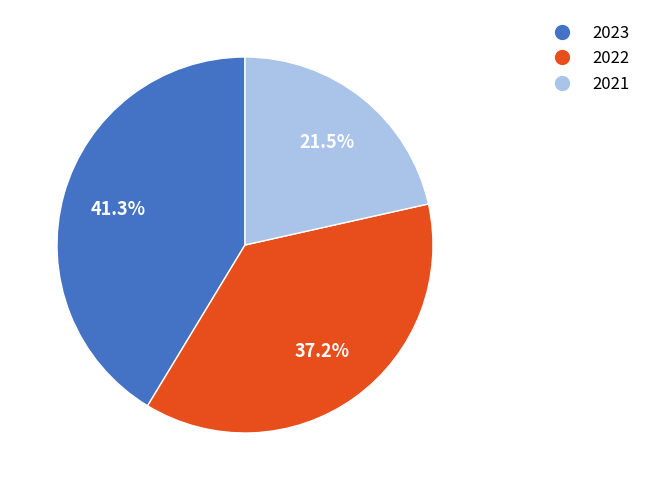

What percentage do 2022 and 2021 together represent?

58.7%